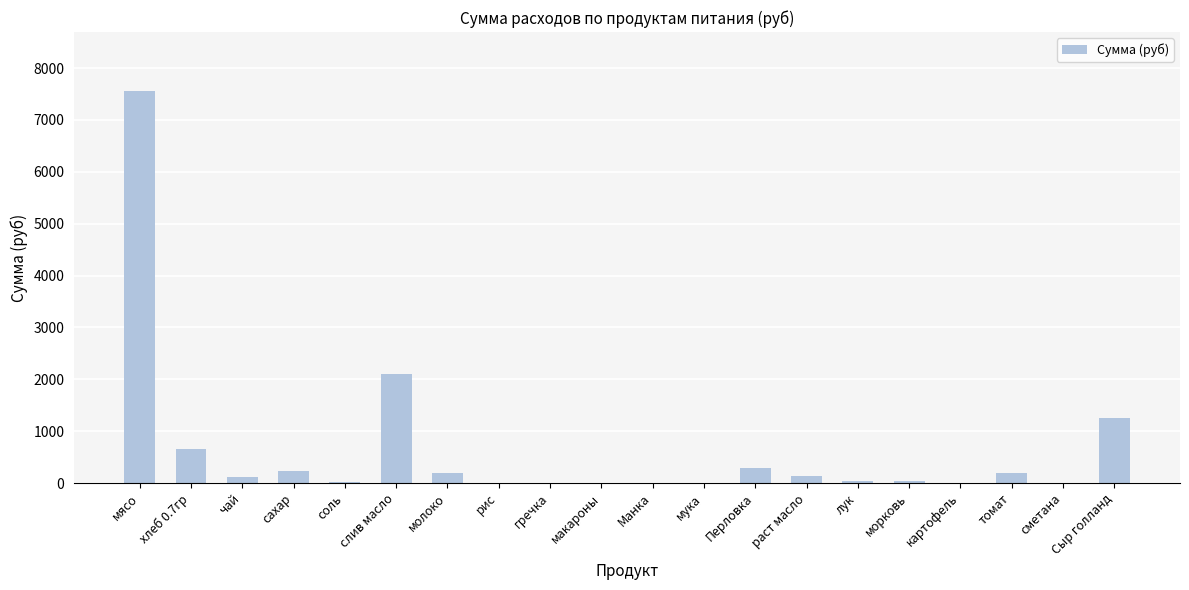

What is the average value?

640.7